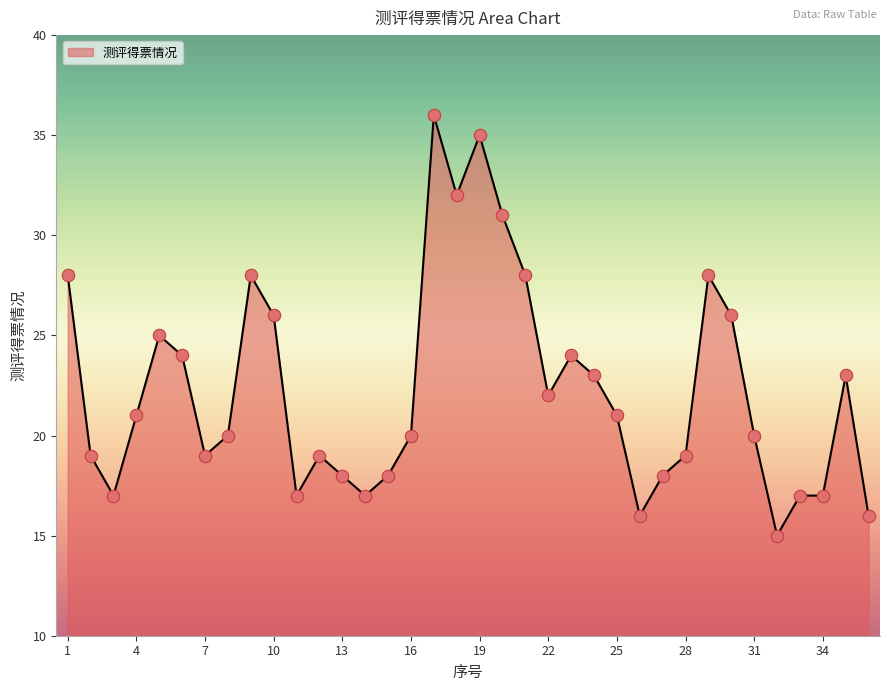

What is the minimum value shown in the chart?

15